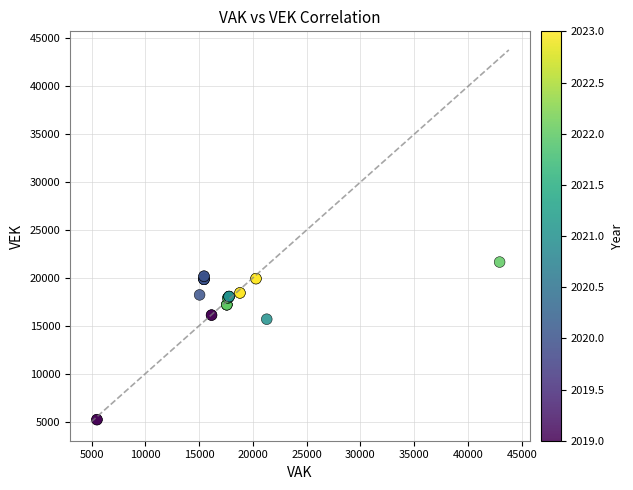

What Y value in the scatter plot is closest to 13427?

15686